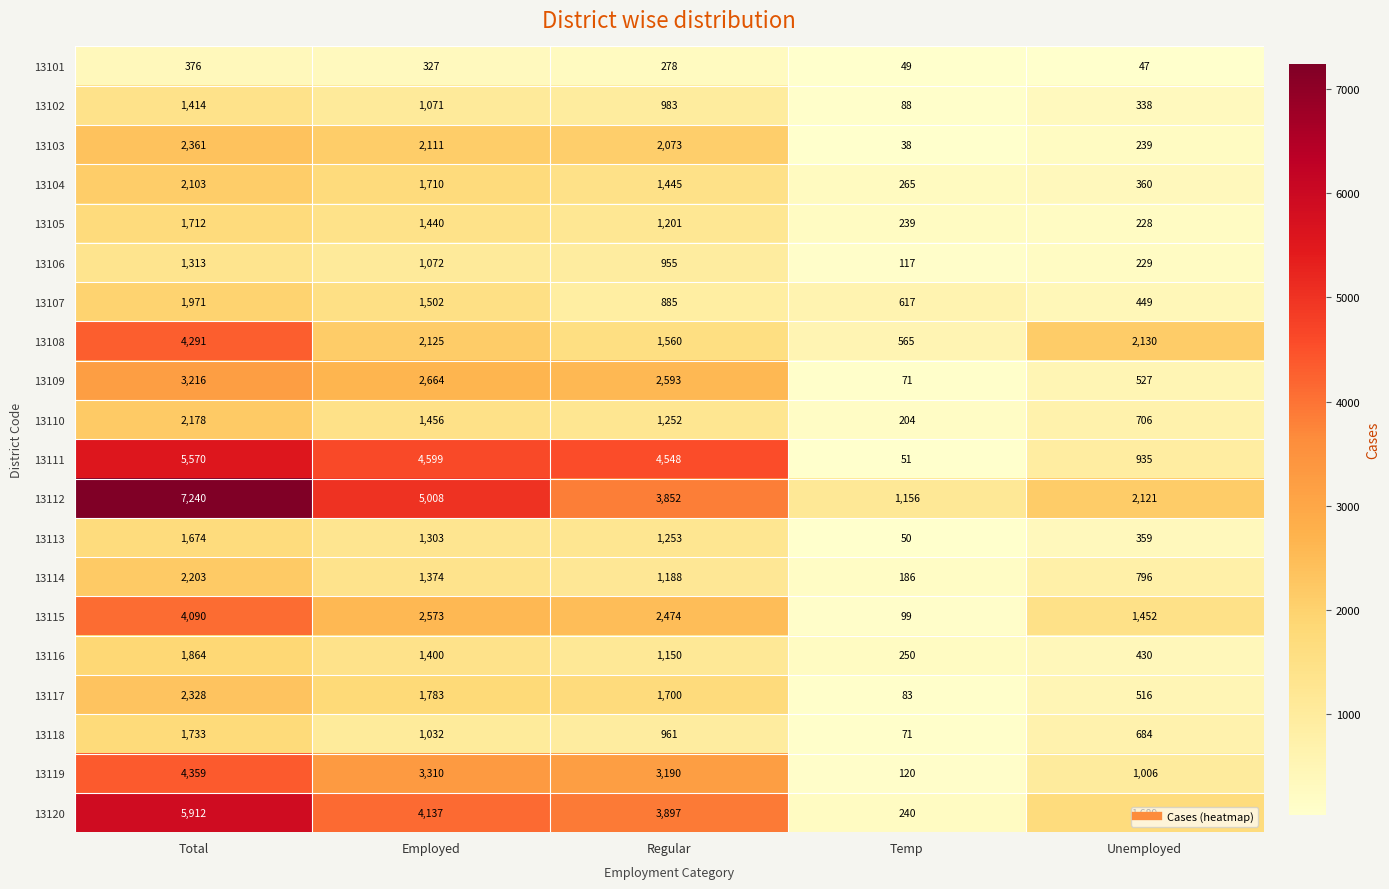

Which series has the largest total across all categories?

13112